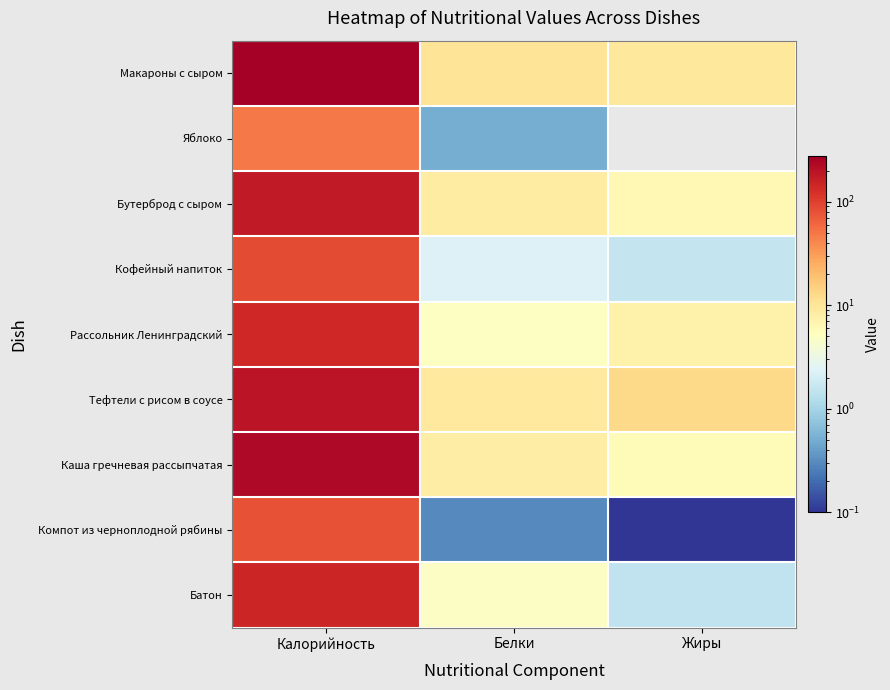

How many series are shown in this chart?

9